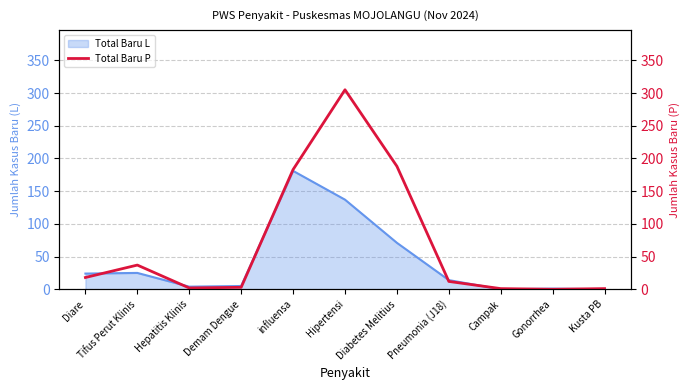

How many data points does each series have?

11